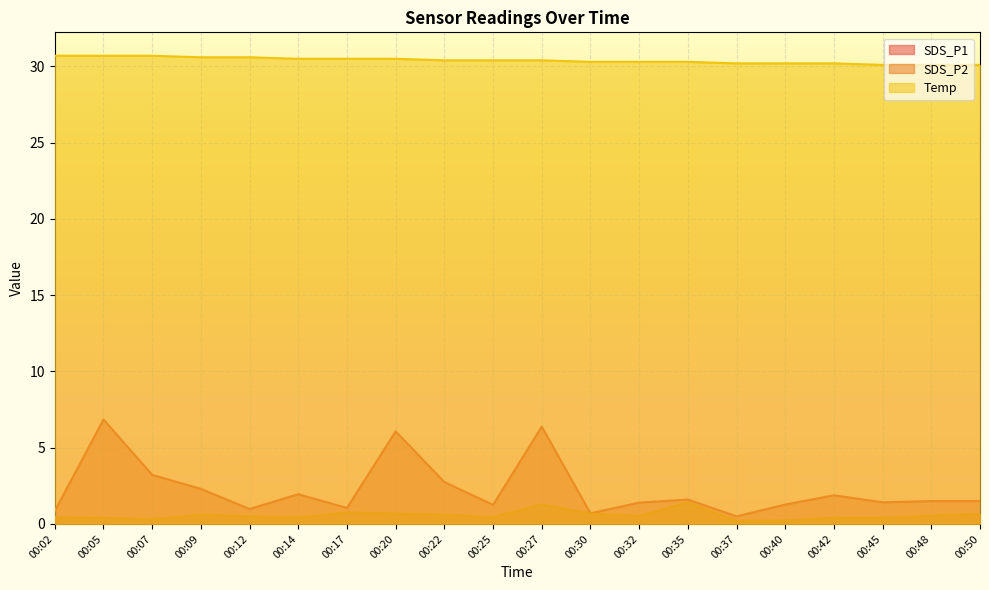

True or false: SDS_P1 has a value of 6.8 at 00:05.

True